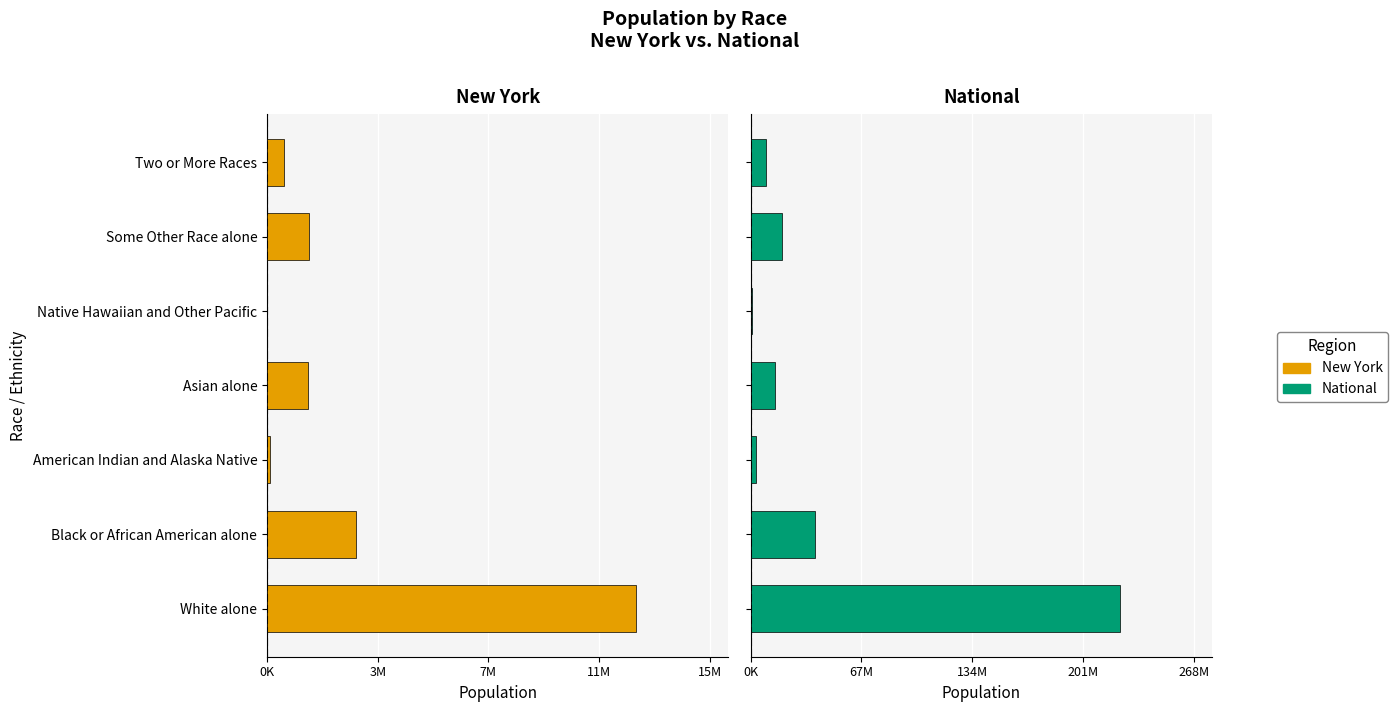

What is the greatest value displayed?

223553265